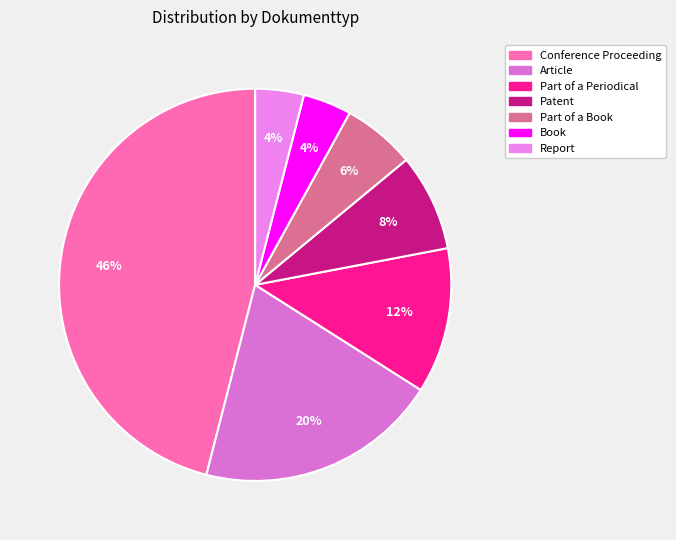

How much of the chart is everything except Article?

80.0%